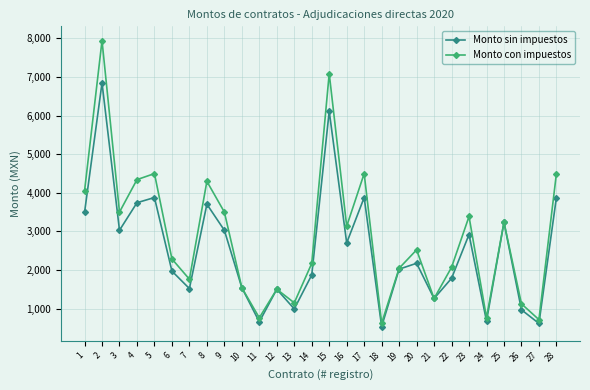

True or false: Monto sin impuestos has a value of 968.1 at 24.

False